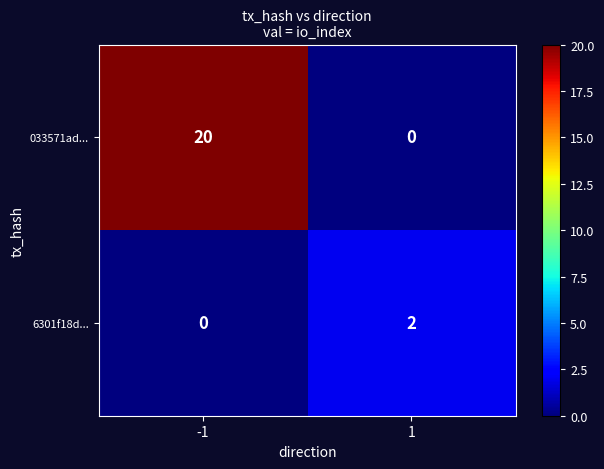

Count the number of categories in the chart.

2